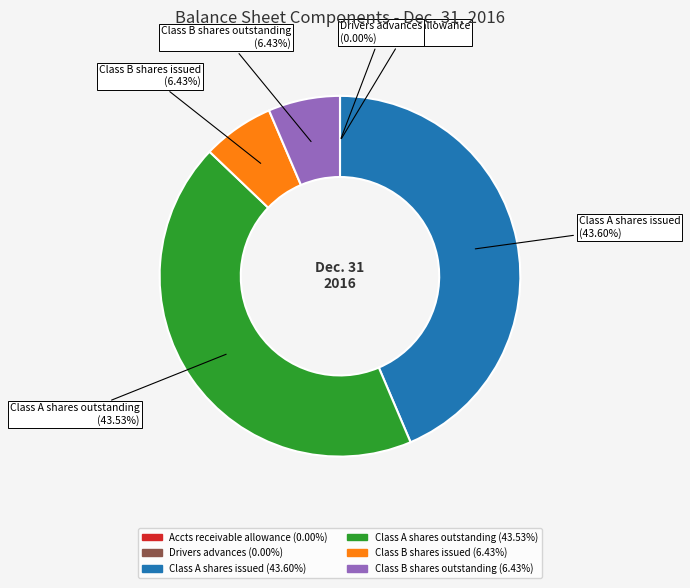

Does any single category account for the majority?

No